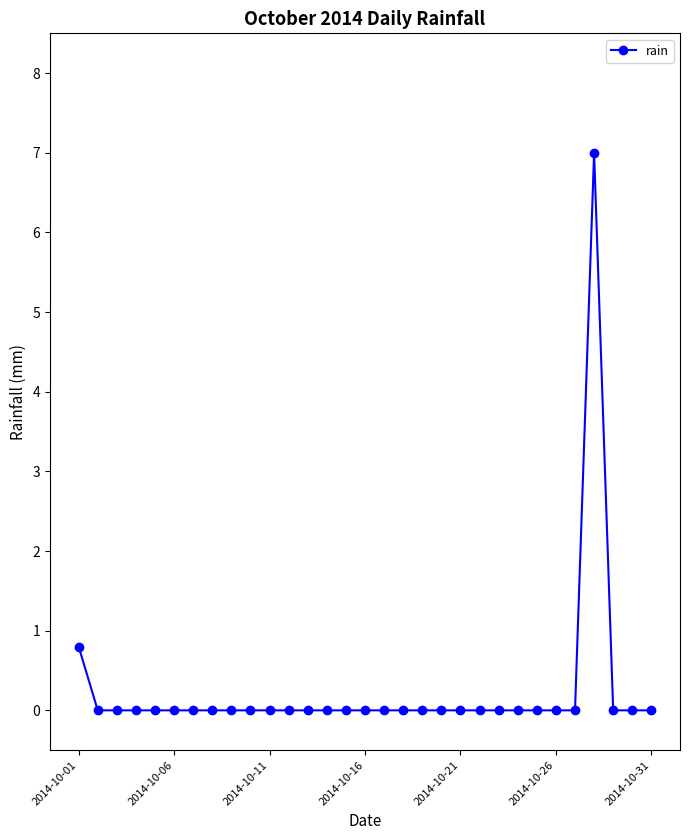

What is the maximum value shown in the chart?

7.0